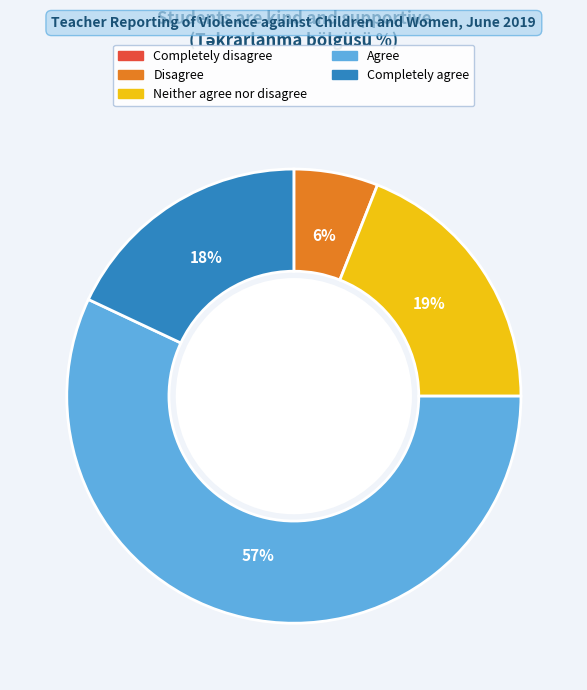

What percentage is the Completely agree slice, to the nearest percent?

18%